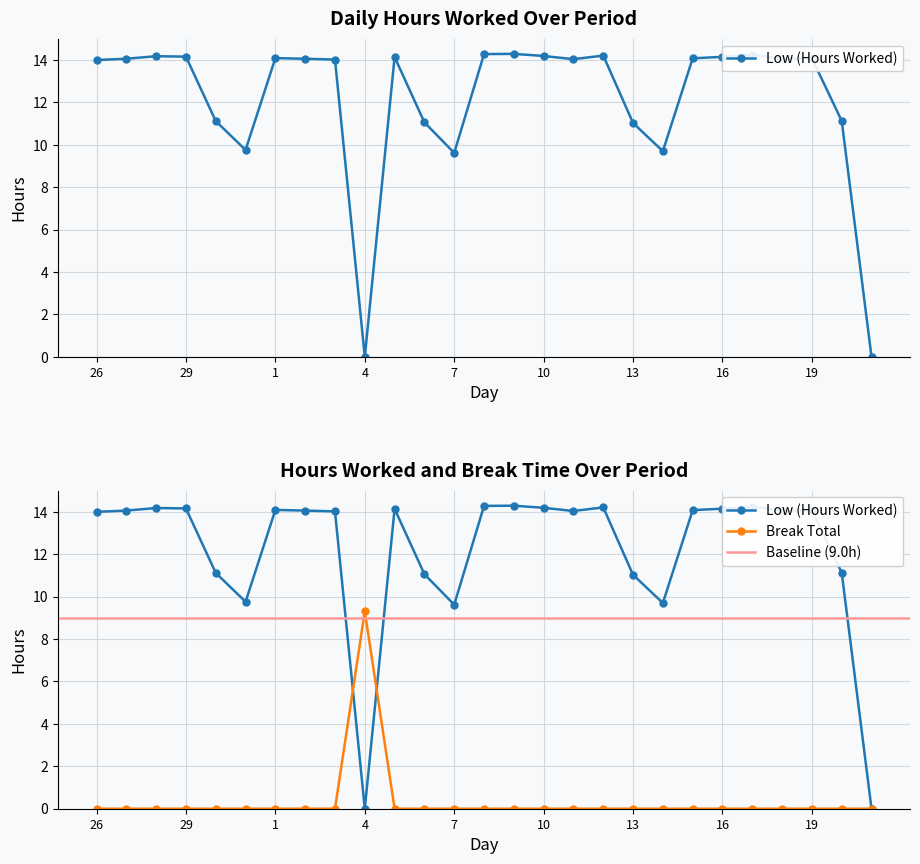

Reading left to right, list all the values displayed in this chart.

Low (Hours Worked): 14.0	14.1	14.2	14.2	11.1	9.8	14.1	14.1	14.0	0.0	14.1	11.1	9.6	14.3	14.3	14.2	14.0	14.2	11.0	9.7	14.1	14.2	14.2	14.1	14.1	11.1	0.0
Break Total: 0.0	0.0	0.0	0.0	0.0	0.0	0.0	0.0	0.0	9.3	0.0	0.0	0.0	0.0	0.0	0.0	0.0	0.0	0.0	0.0	0.0	0.0	0.0	0.0	0.0	0.0	0.0